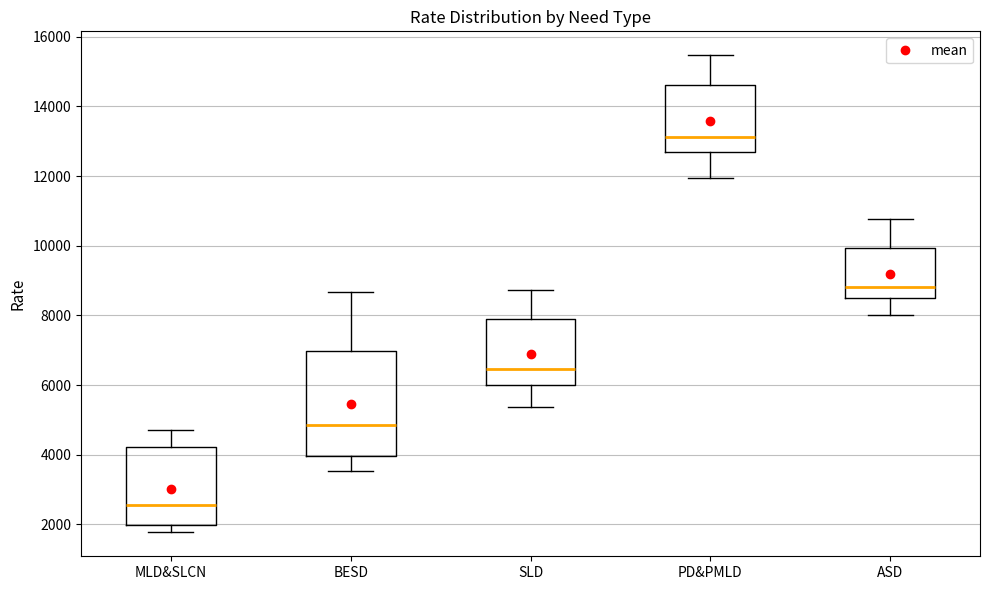

Reading left to right, read every box against the y-axis: the position of its median line, the range the box covers, and the ends of its whiskers. The values are not printed on the chart, so give them approximately, as read against the axis.

MLD&SLCN: median 2600, box 2000 to 4200, whiskers 1800 to 4800
BESD: median 4800, box 4000 to 7000, whiskers 3600 to 8600
SLD: median 6400, box 6000 to 7800, whiskers 5400 to 8800
PD&PMLD: median 13200, box 12800 to 14600, whiskers 12000 to 15400
ASD: median 8800, box 8600 to 10000, whiskers 8000 to 10800